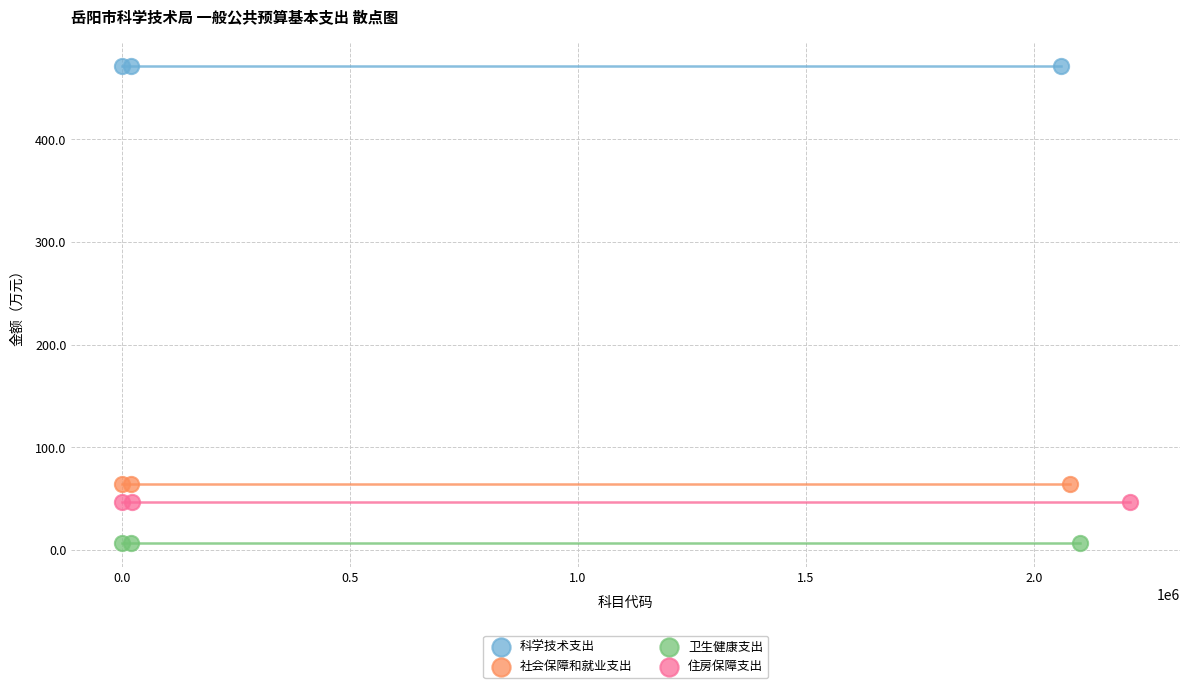

Which series reaches the minimum Y coordinate?

卫生健康支出